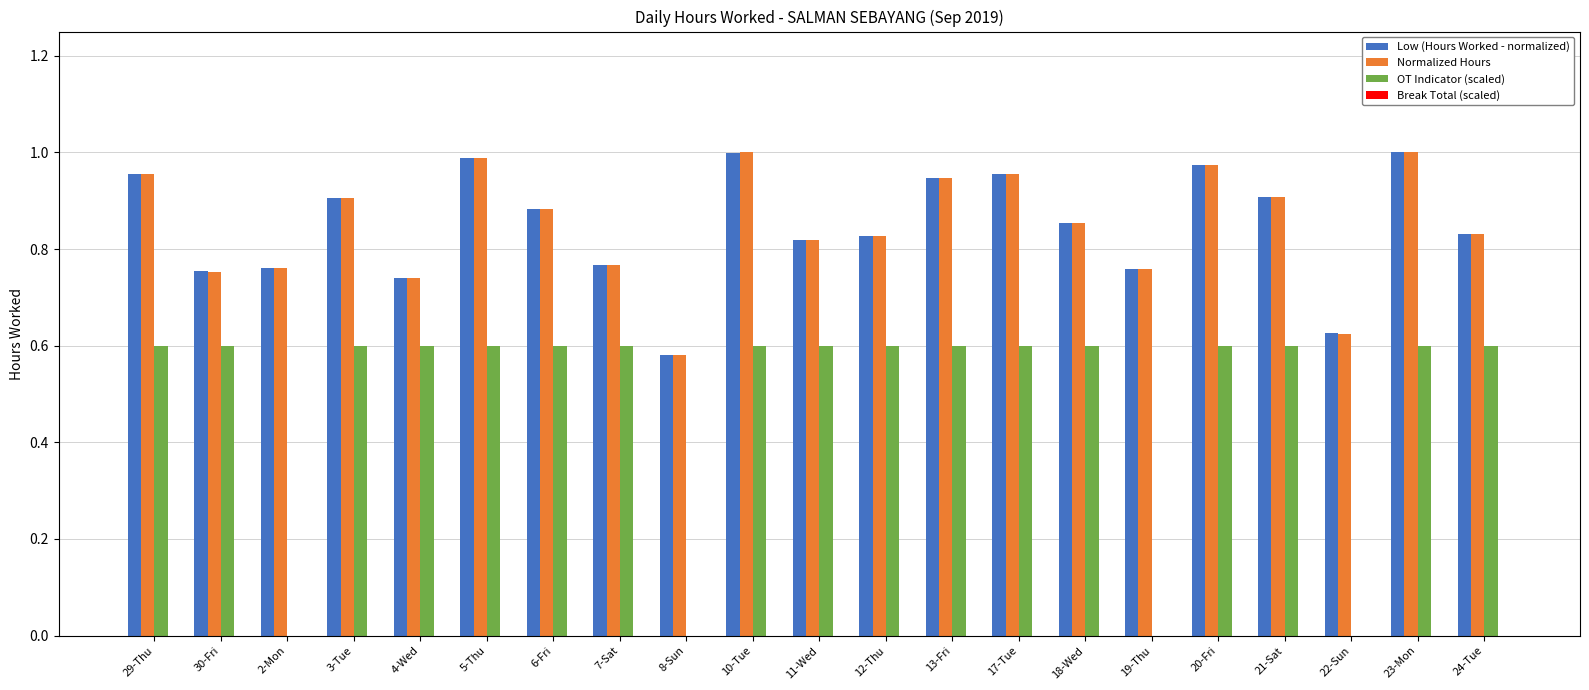

What is the sum of the Low (Hours Worked - normalized) values at 20-Fri and 3-Tue?

1.9